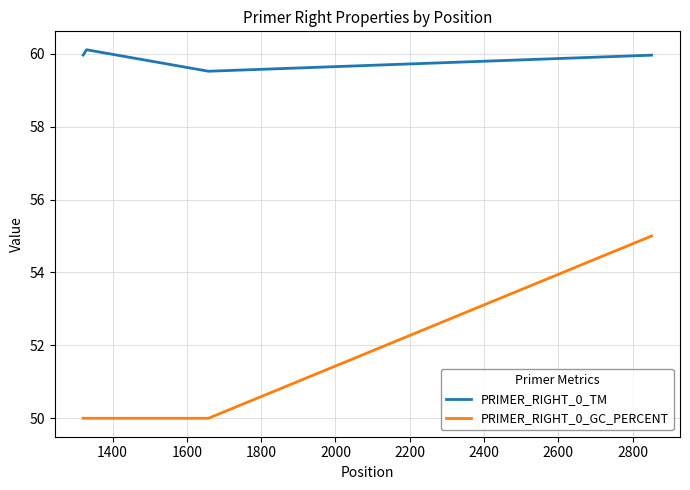

Which series has the widest spread of values?

PRIMER_RIGHT_0_GC_PERCENT